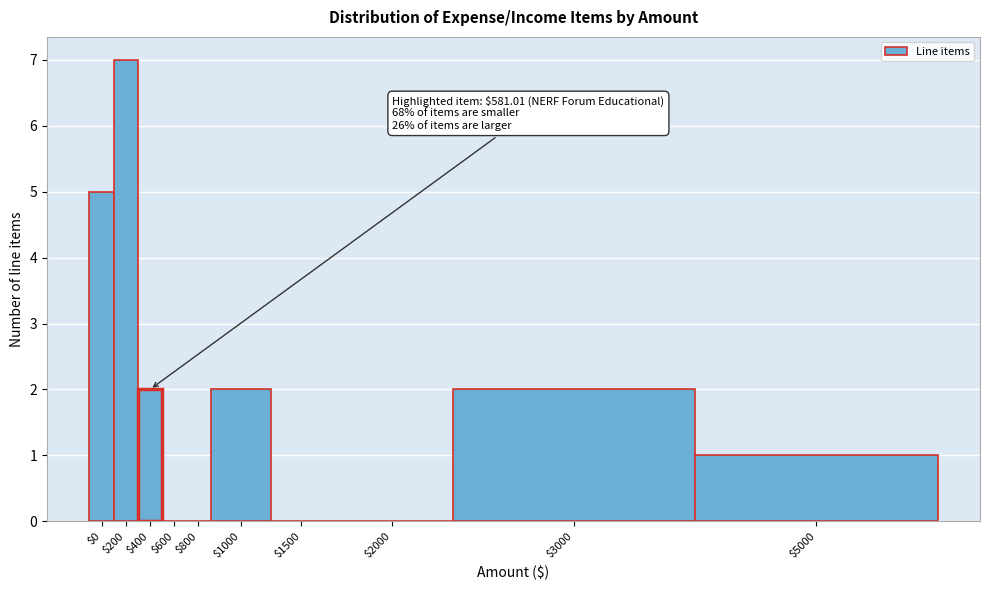

Which category has the highest value across all series?

$200